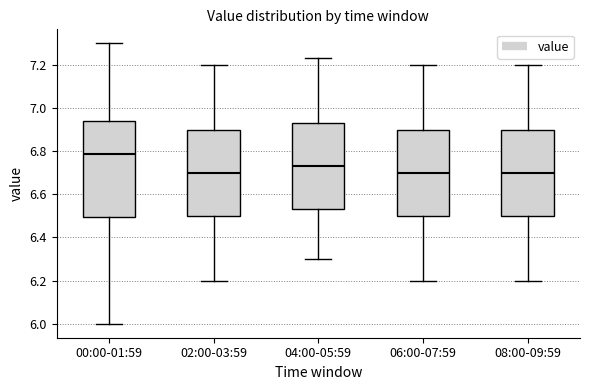

Reading left to right, transcribe this box plot: for each box, give where its median line is, the range the box spans, and where its two whiskers end, as read against the y-axis. The values are not printed on the chart, so give them approximately, as read against the axis.

00:00-01:59: median 6.78, box 6.50 to 6.94, whiskers 6.00 to 7.30
02:00-03:59: median 6.70, box 6.50 to 6.90, whiskers 6.20 to 7.20
04:00-05:59: median 6.74, box 6.54 to 6.94, whiskers 6.30 to 7.24
06:00-07:59: median 6.70, box 6.50 to 6.90, whiskers 6.20 to 7.20
08:00-09:59: median 6.70, box 6.50 to 6.90, whiskers 6.20 to 7.20